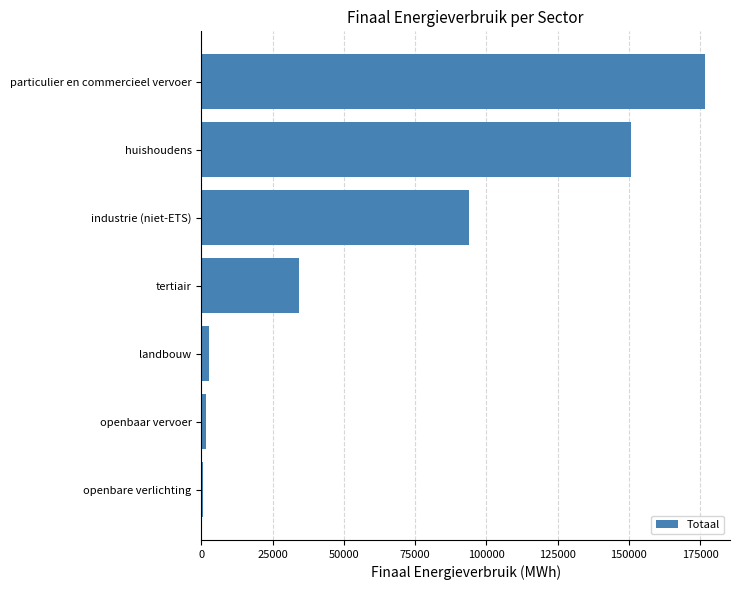

Reading bottom to top, transcribe all the data shown in this chart.

openbare verlichting=601.1	openbaar vervoer=1671.6	landbouw=2562.0	tertiair=34216.7	industrie (niet-ETS)=93894.6	huishoudens=150848.0	particulier en commercieel vervoer=176686.1